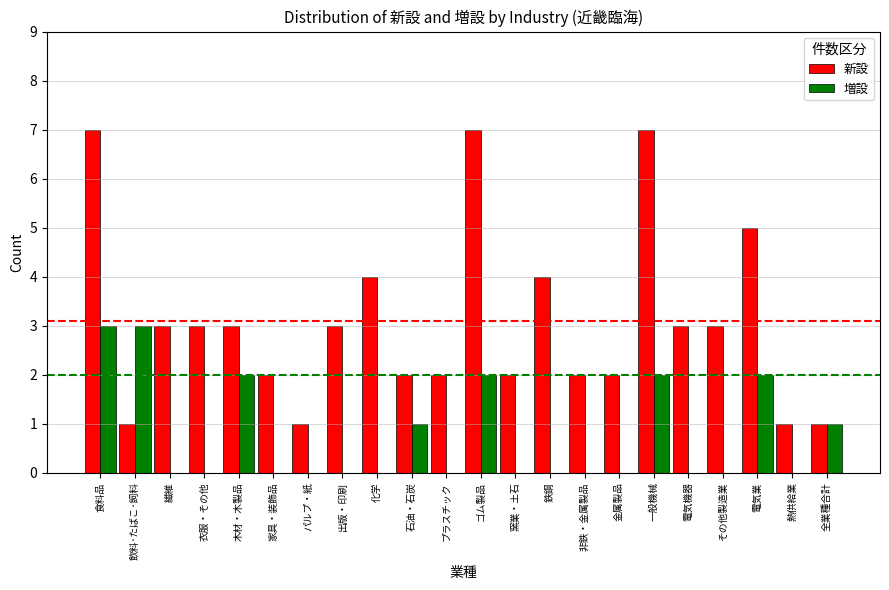

How many distinct data groups are displayed?

2